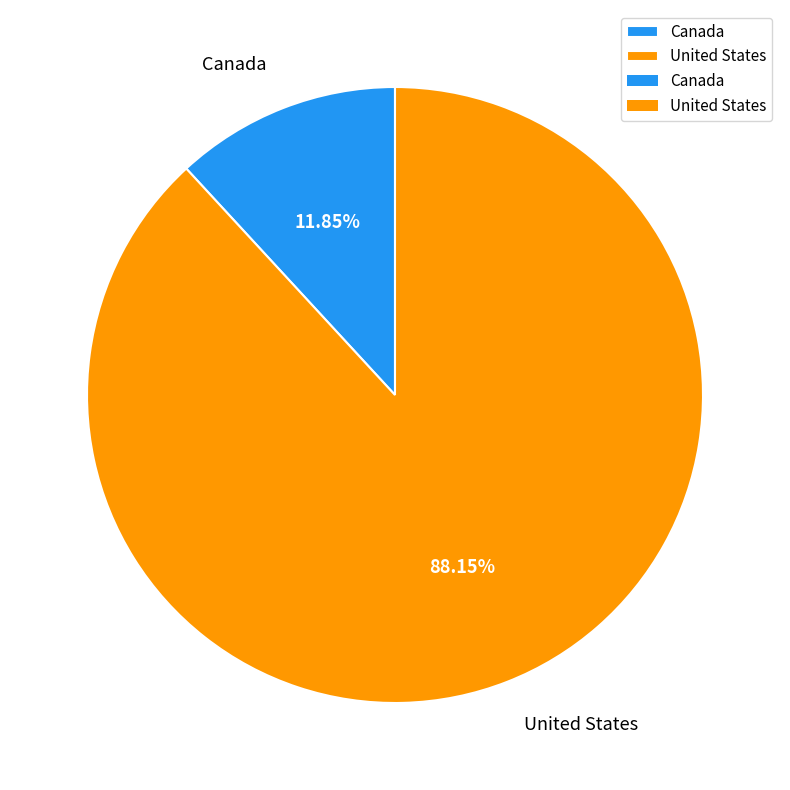

What is the smallest slice in the pie chart?

Canada